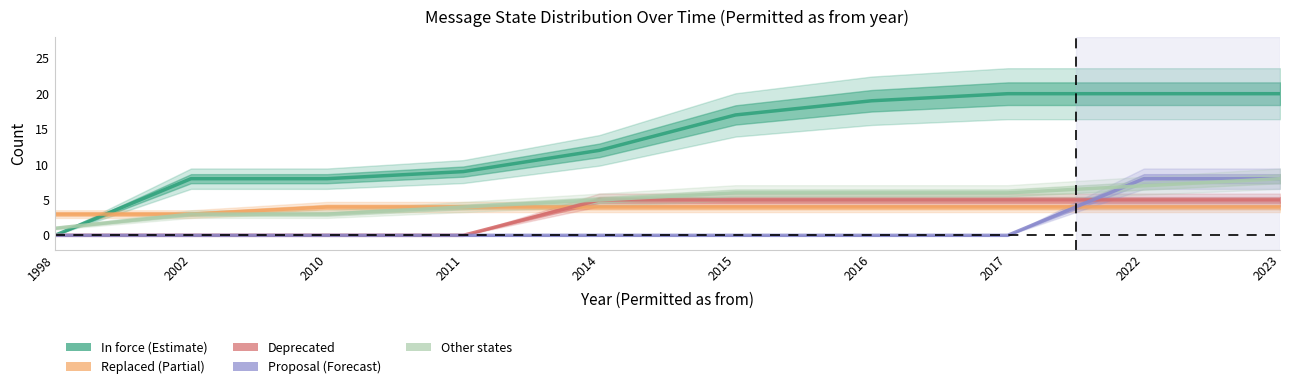

Rank the series by their maximum value, from highest to lowest.

in force, proposal, other, deprecated, replaced